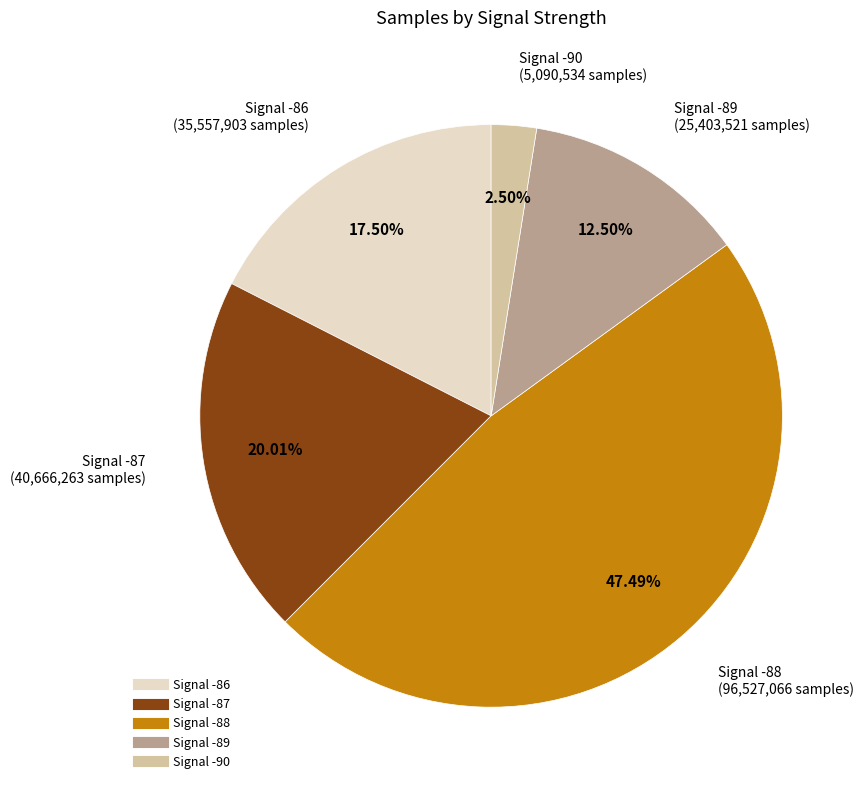

Is there a majority slice in this chart?

No